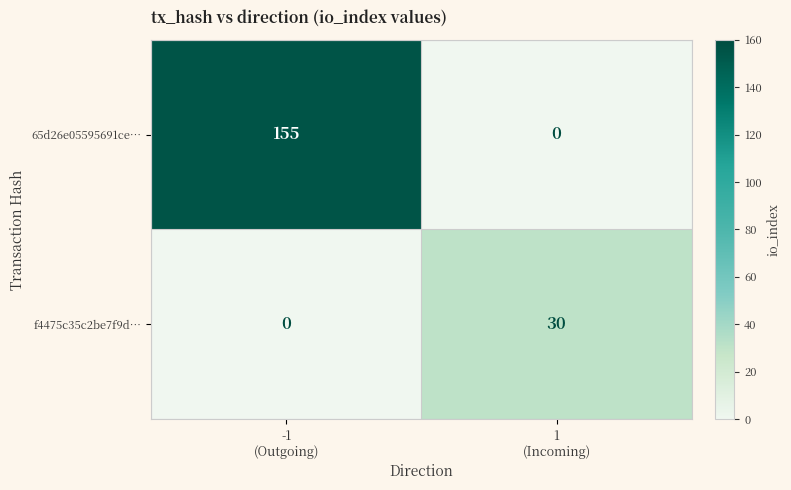

Which series has the largest total across all categories?

65d26e05595691ce…